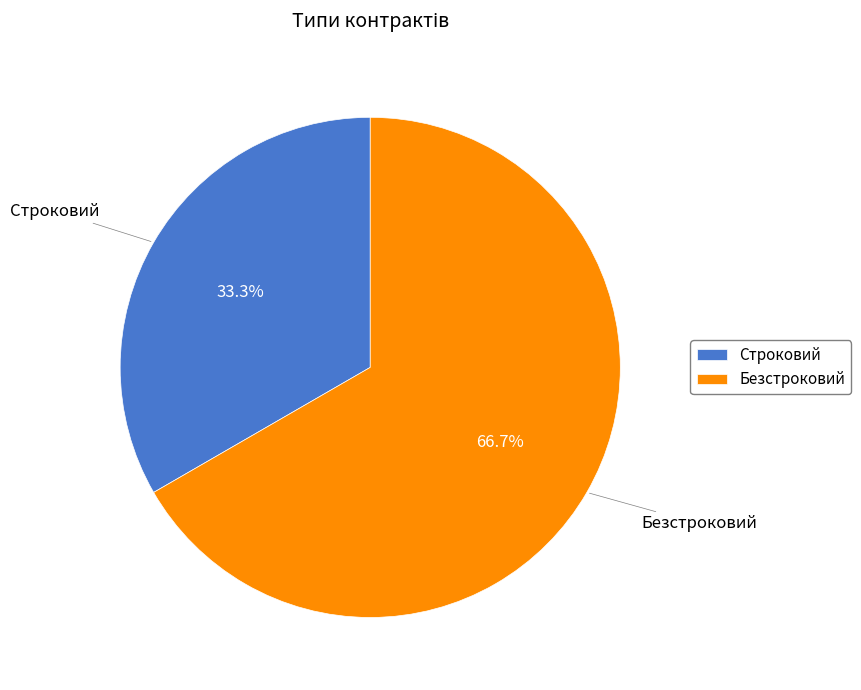

Approximately how many times larger is the value at Безстроковий compared to Строковий?

2.0